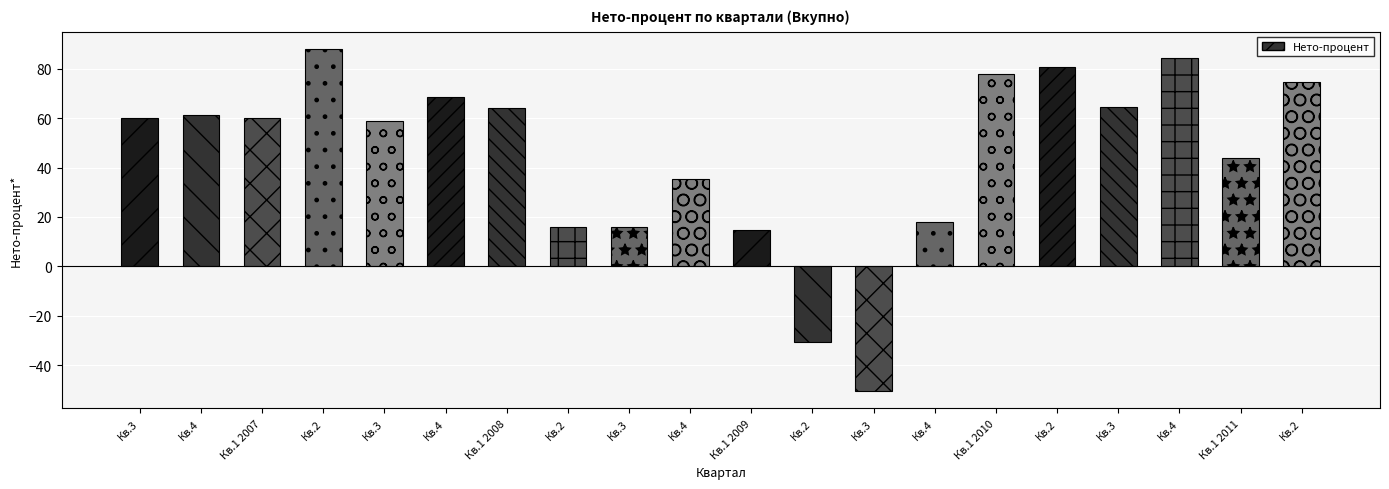

Rank the categories by value from lowest to highest.

Кв.3, Кв.2, Кв.1 2009, Кв.2, Кв.3, Кв.4, Кв.4, Кв.1 2011, Кв.3, Кв.1 2007, Кв.3, Кв.4, Кв.1 2008, Кв.3, Кв.4, Кв.2, Кв.1 2010, Кв.2, Кв.4, Кв.2